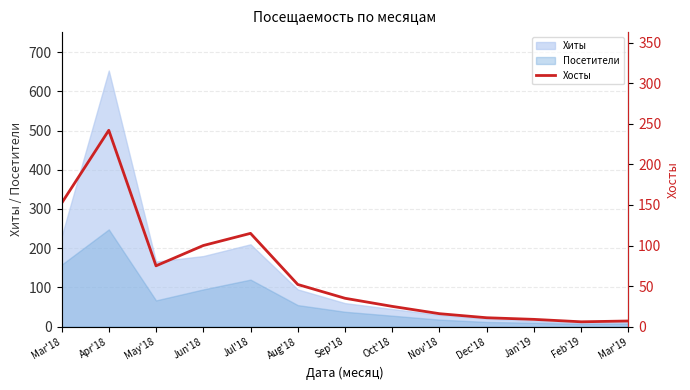

True or false: the data shows 242 at Apr'18.

True